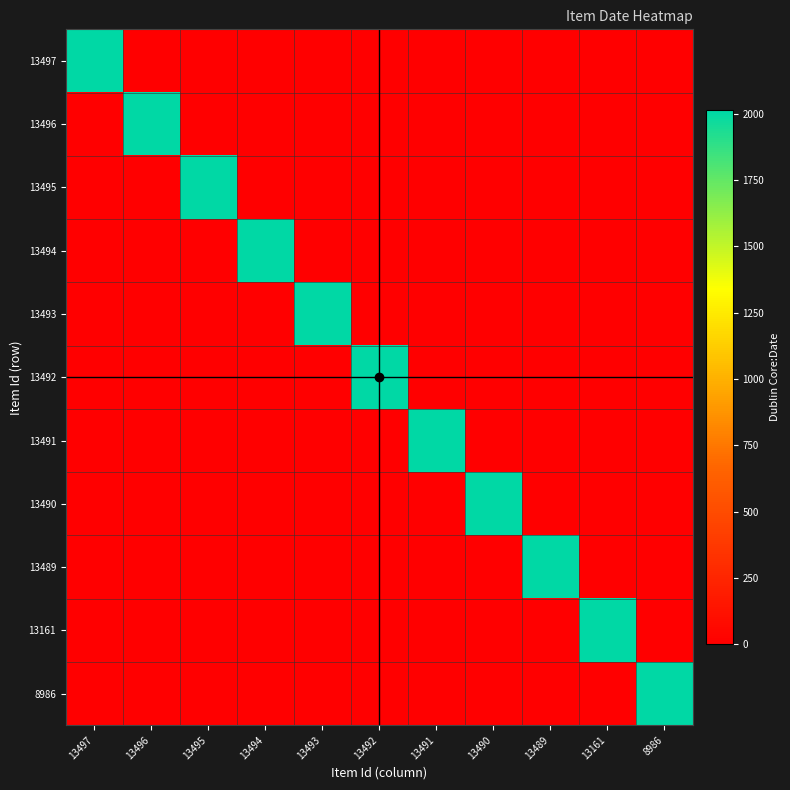

What is the greatest value displayed?

2013